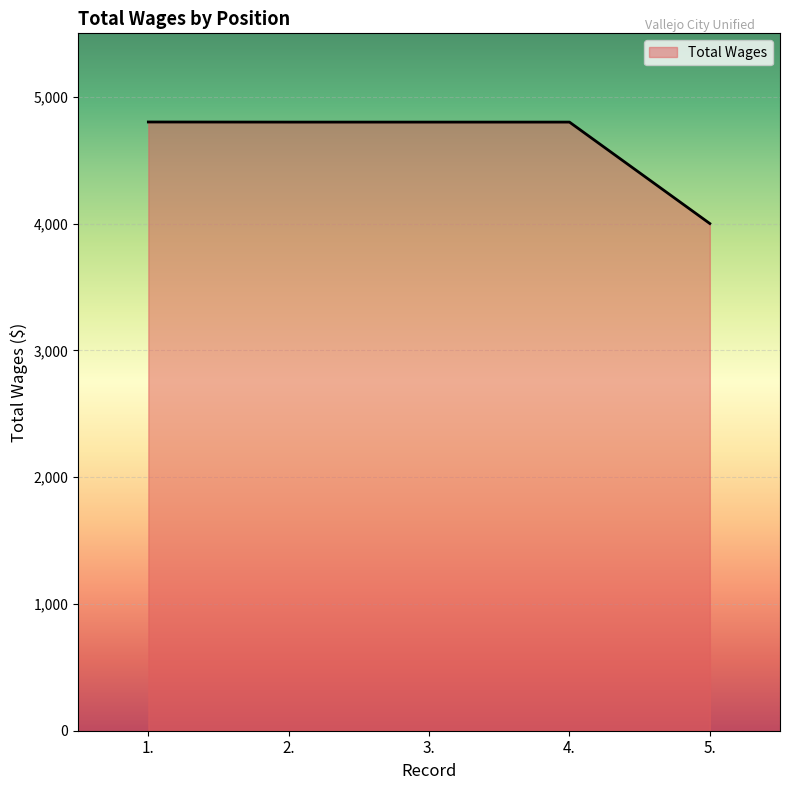

At which label does the data first exceed 4800?

1.